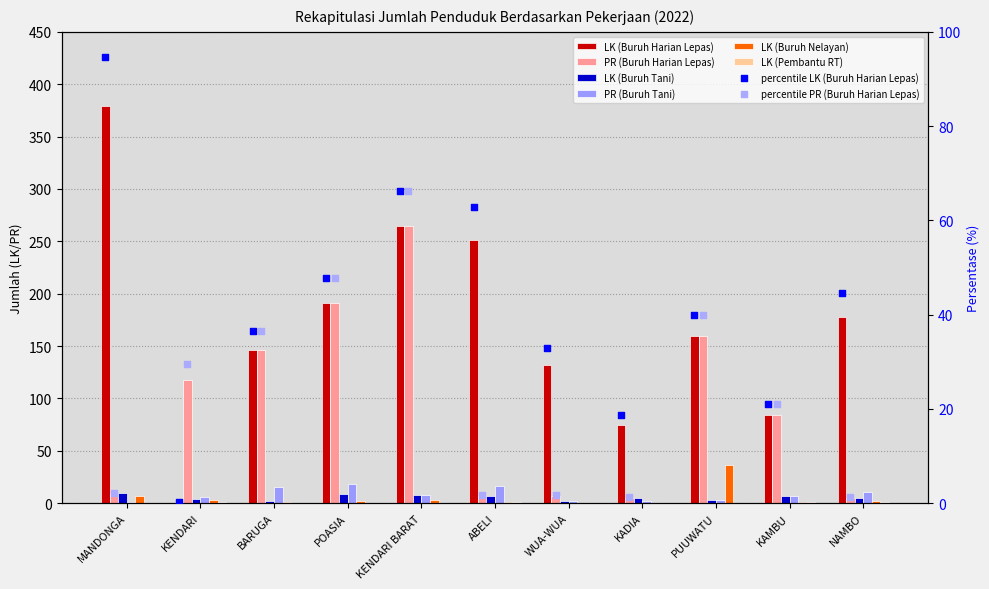

Which series has the widest spread of Y values?

LK (Buruh Harian Lepas)